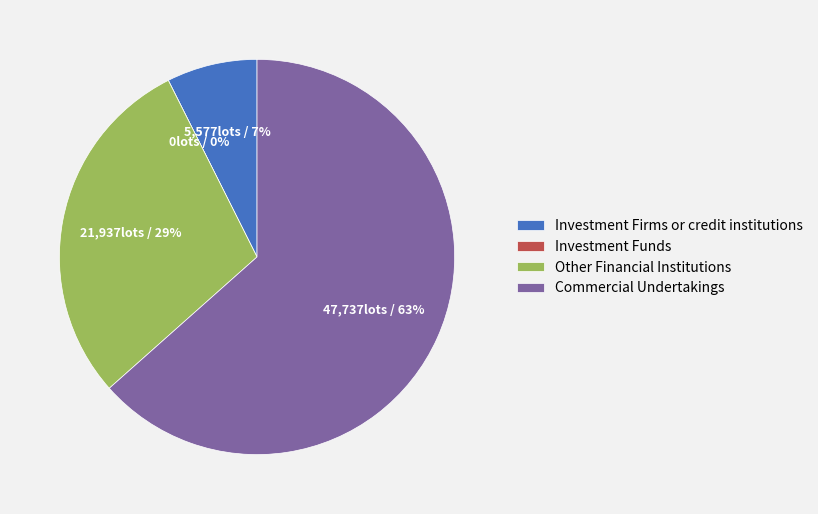

Is the sum of Commercial Undertakings and Other Financial Institutions greater than half?

Yes